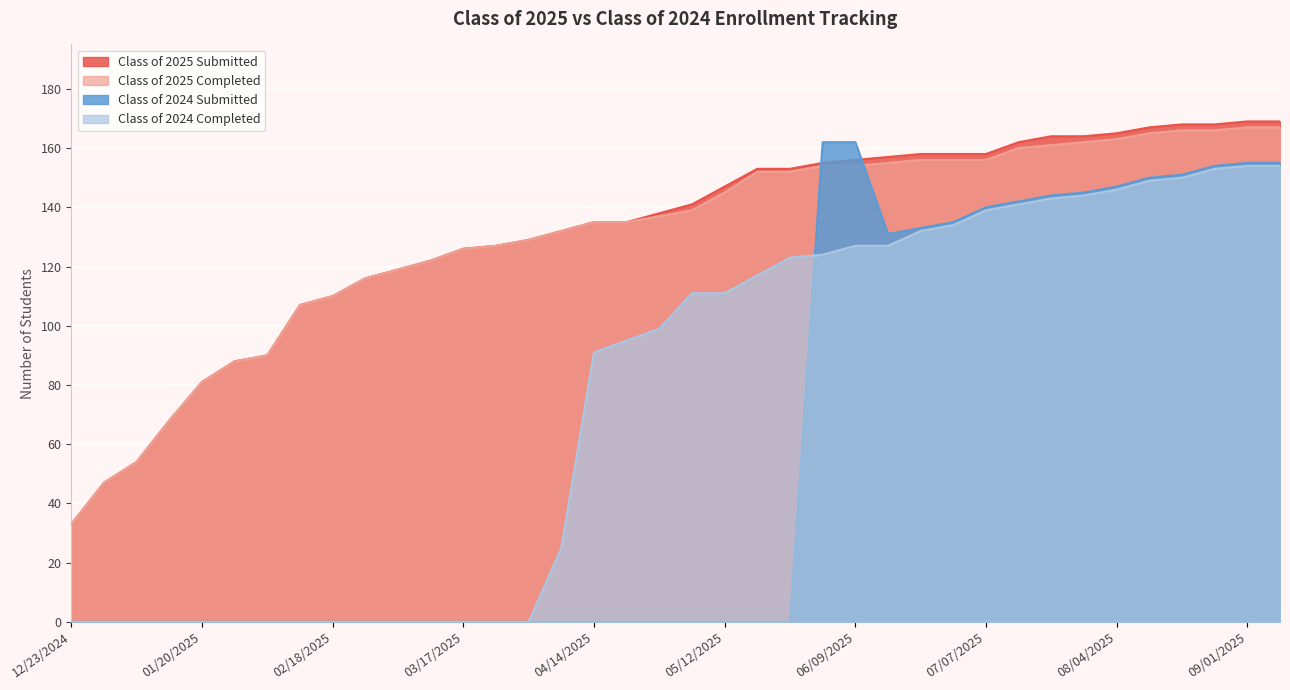

Reading left to right, transcribe all the data shown in this chart.

Class of 2025 Submitted: 33	47	54	68	81	88	90	107	110	116	119	122	126	127	129	132	135	135	138	141	147	153	153	155	156	157	158	158	158	162	164	164	165	167	168	168	169	169
Class of 2025 Completed: 33	47	54	68	81	88	90	107	110	116	119	122	126	127	129	132	135	135	137	139	145	152	152	154	154	155	156	156	156	160	161	162	163	165	166	166	167	167
Class of 2024 Submitted: 0	0	0	0	0	0	0	0	0	0	0	0	0	0	0	0	0	0	0	0	0	0	0	162	162	131	133	135	140	142	144	145	147	150	151	154	155	155
Class of 2024 Completed: 0	0	0	0	0	0	0	0	0	0	0	0	0	0	0	25	91	95	99	111	111	117	123	124	127	127	132	134	139	141	143	144	146	149	150	153	154	154